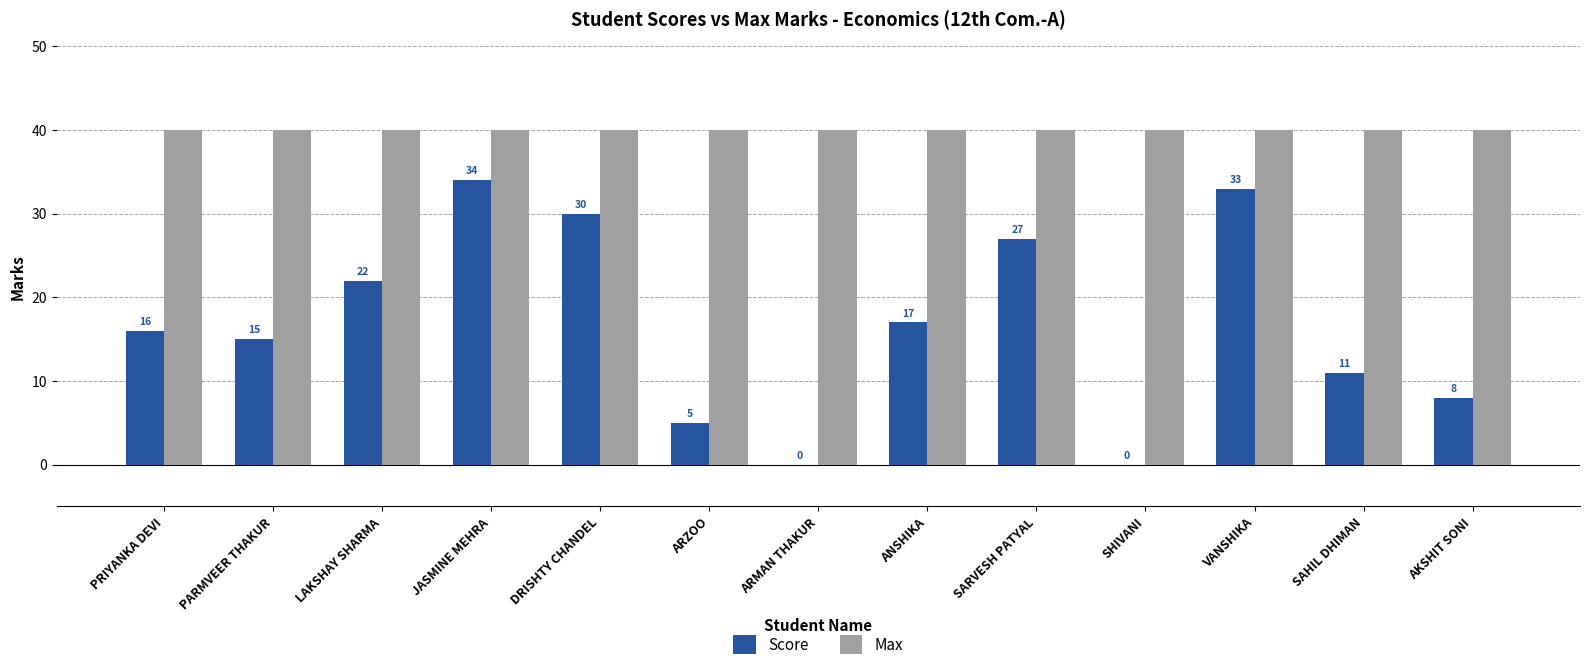

What is the total value across all series at ARMAN THAKUR?

40